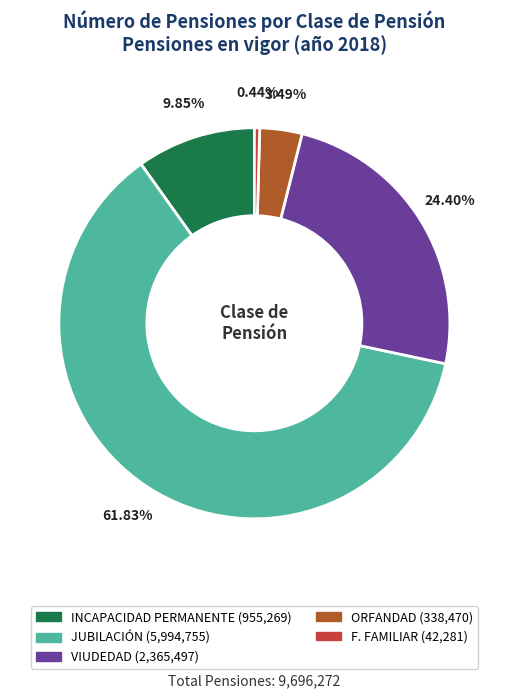

What is the total percentage of ORFANDAD and VIUDEDAD?

27.9%